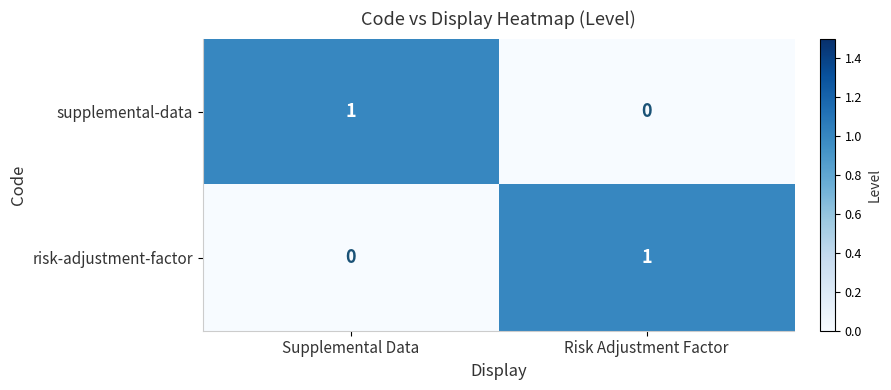

Rank the categories by supplemental-data value from lowest to highest.

Risk Adjustment Factor, Supplemental Data